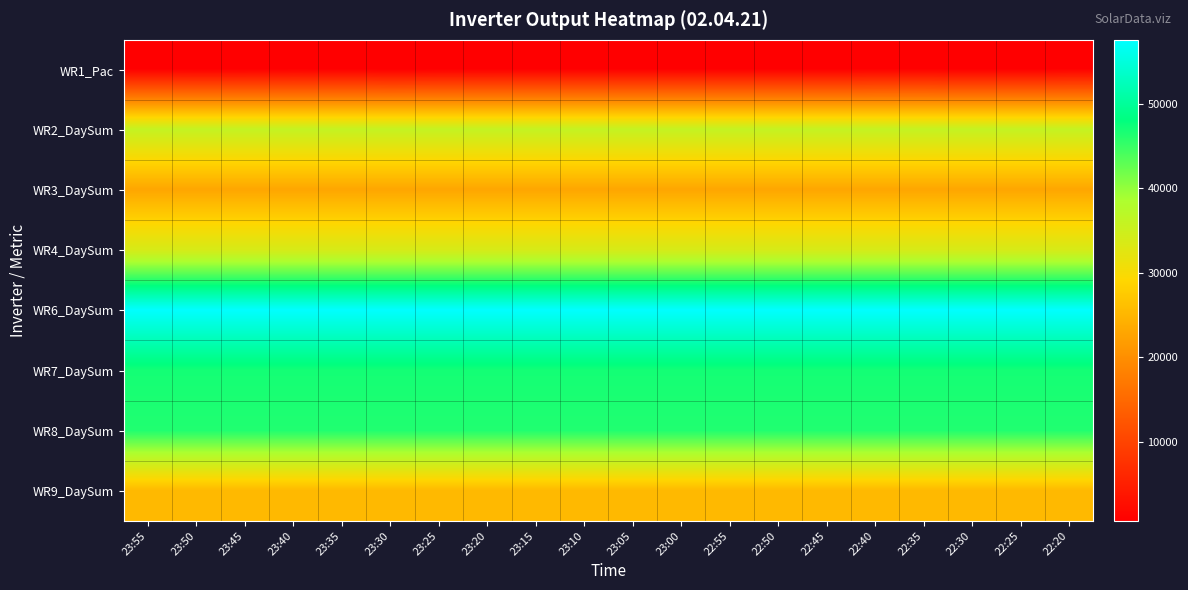

What is the difference between the highest and lowest values at 22:45?

56839